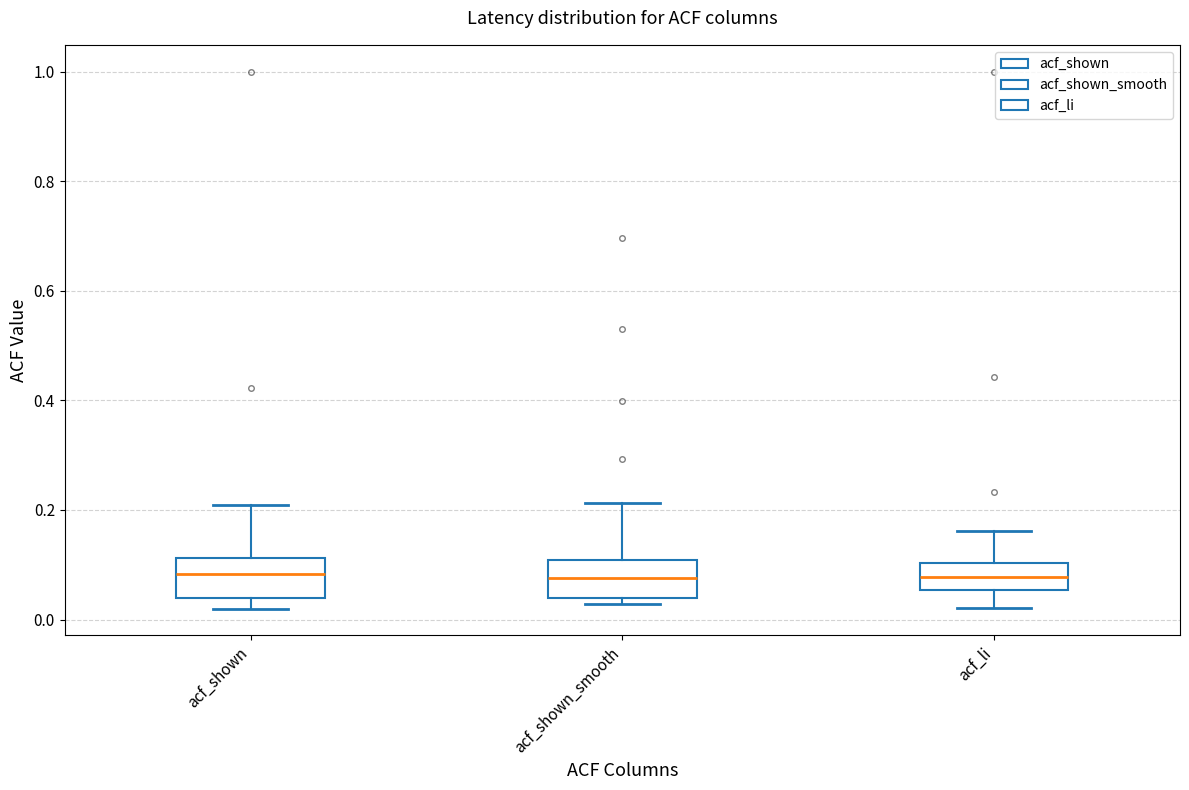

Reading left to right, read every box against the y-axis: the position of its median line, the range the box covers, and the ends of its whiskers. The values are not printed on the chart, so give them approximately, as read against the axis.

acf_shown: median 0.08, box 0.04 to 0.12, whiskers 0.02 to 0.20
acf_shown_smooth: median 0.08, box 0.04 to 0.10, whiskers 0.02 to 0.22
acf_li: median 0.08, box 0.06 to 0.10, whiskers 0.02 to 0.16